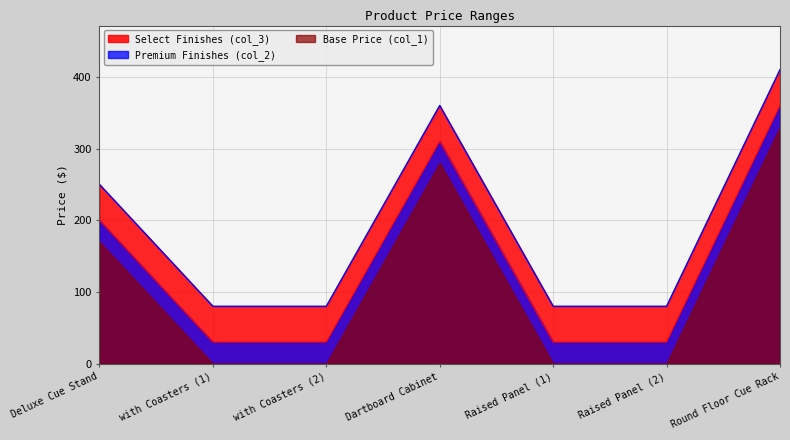

True or false: Deluxe Cue Stand has more than 2 interior local peaks.

False